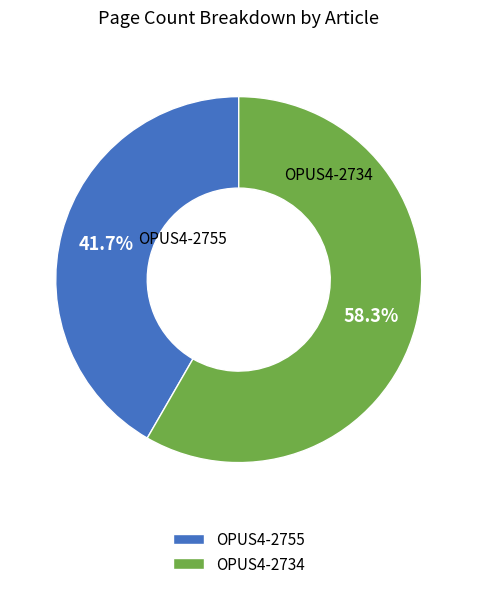

Which has a higher value, OPUS4-2734 or OPUS4-2755?

OPUS4-2734